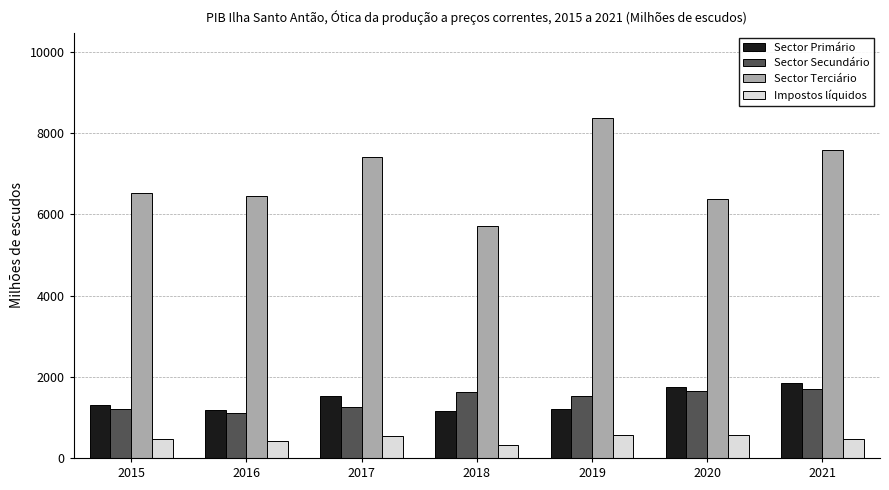

Which series has the largest range (max minus min)?

Sector Terciário